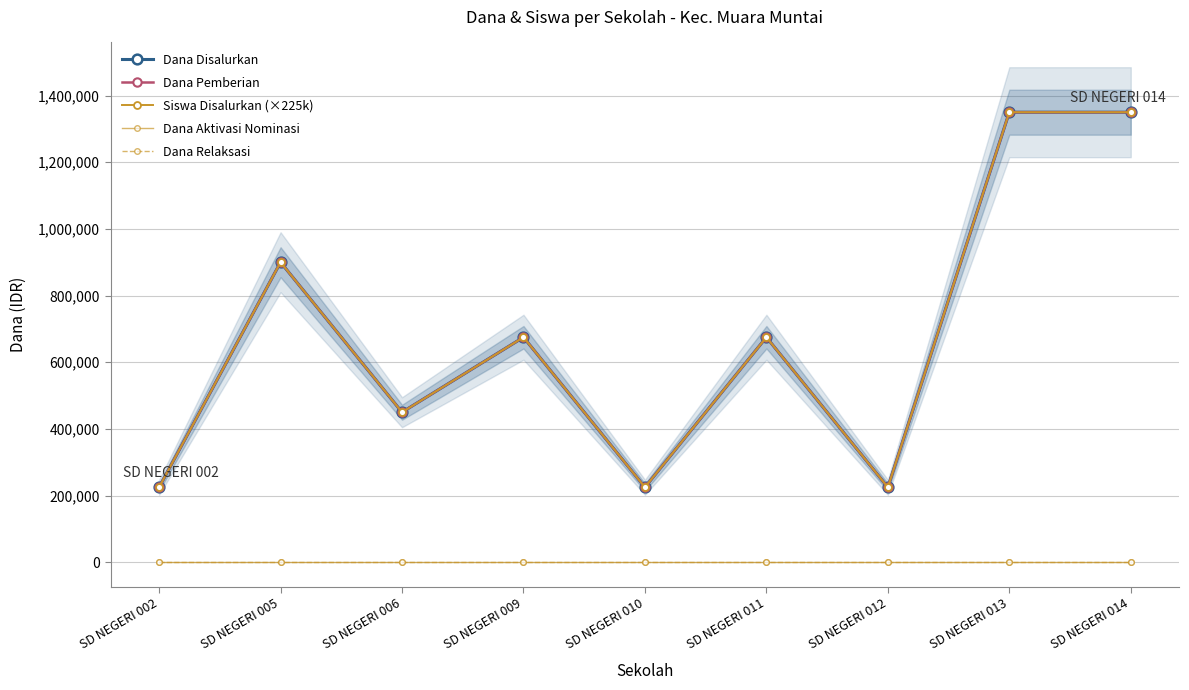

At which label is Dana Pemberian closest to 787500?

SD NEGERI 005